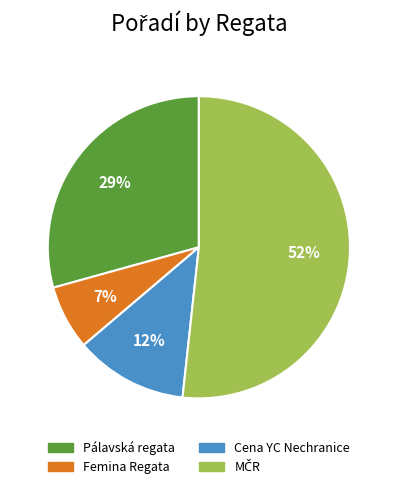

Is there a majority slice in this chart?

Yes